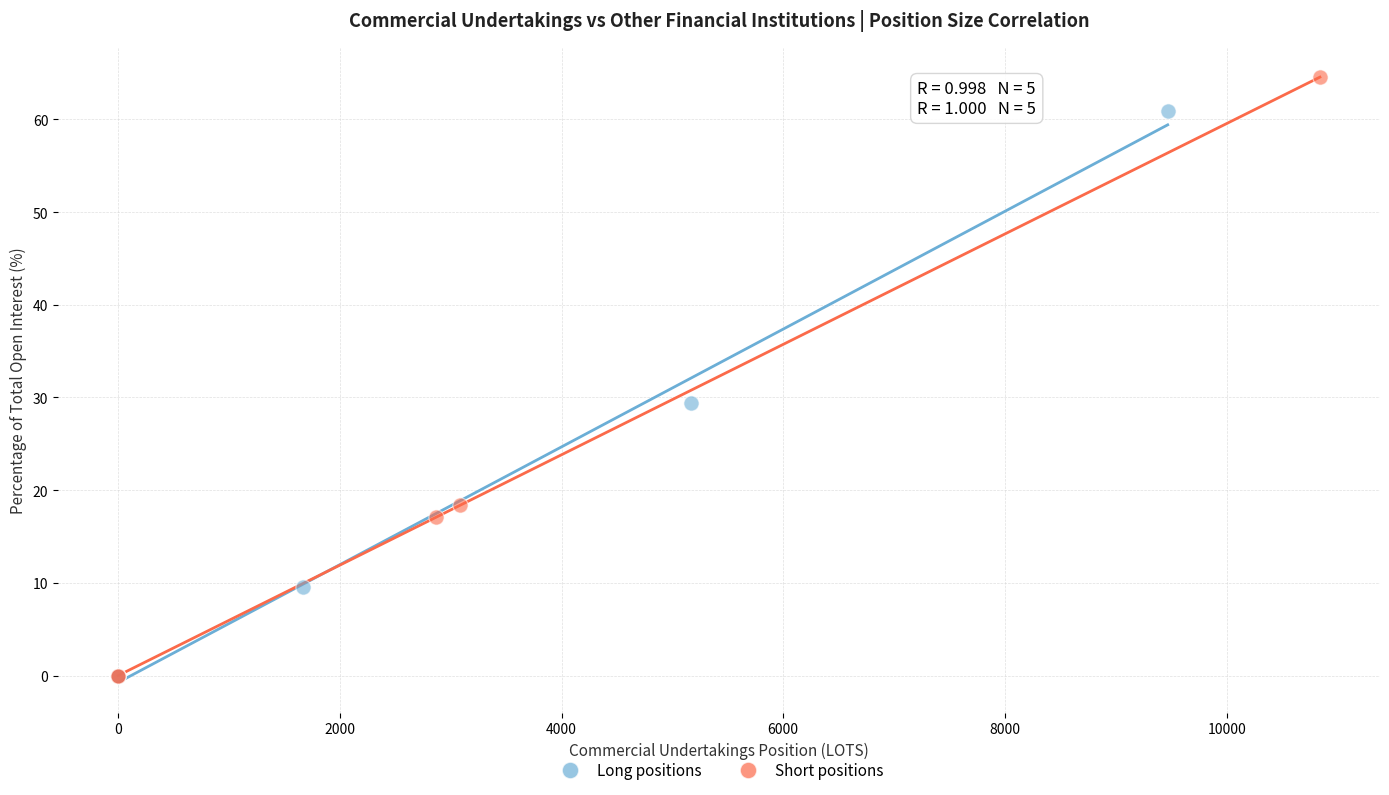

Which series reaches the maximum Y coordinate?

Short positions